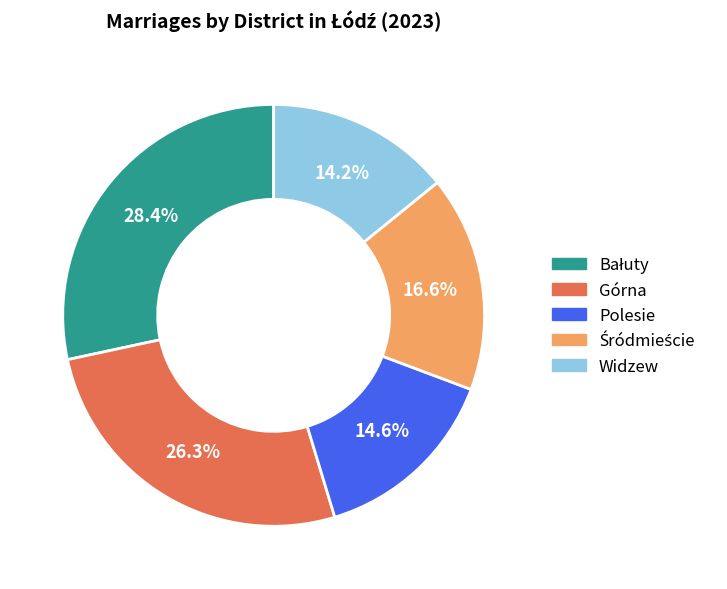

To the nearest percent, what is the average slice percentage?

20%